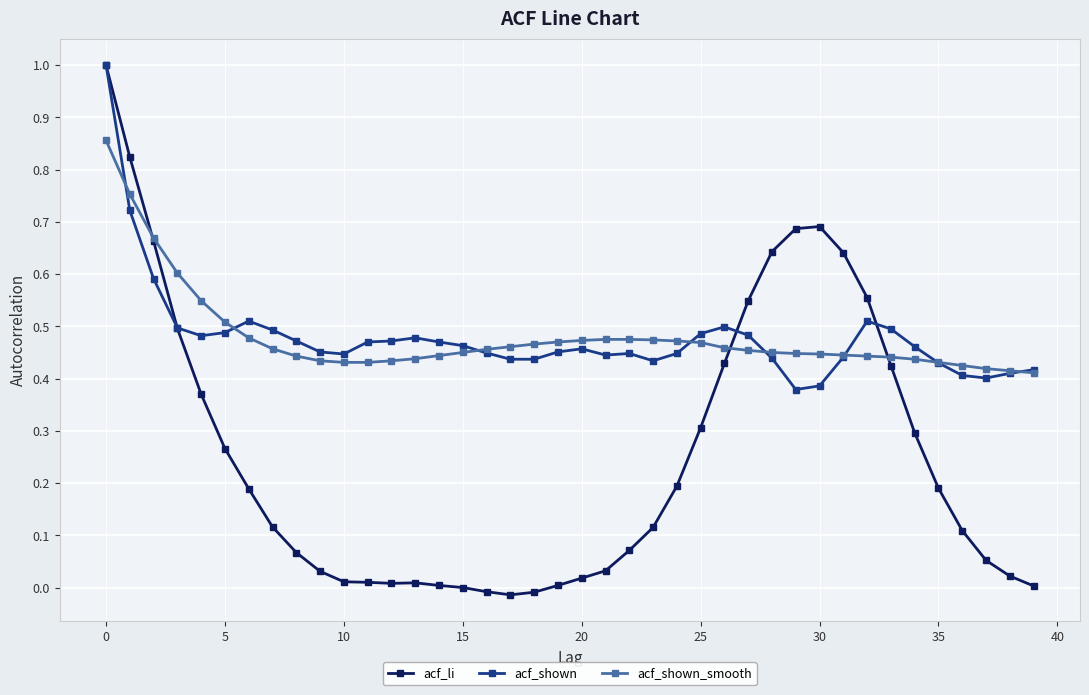

Which series has the widest spread of values?

acf_li